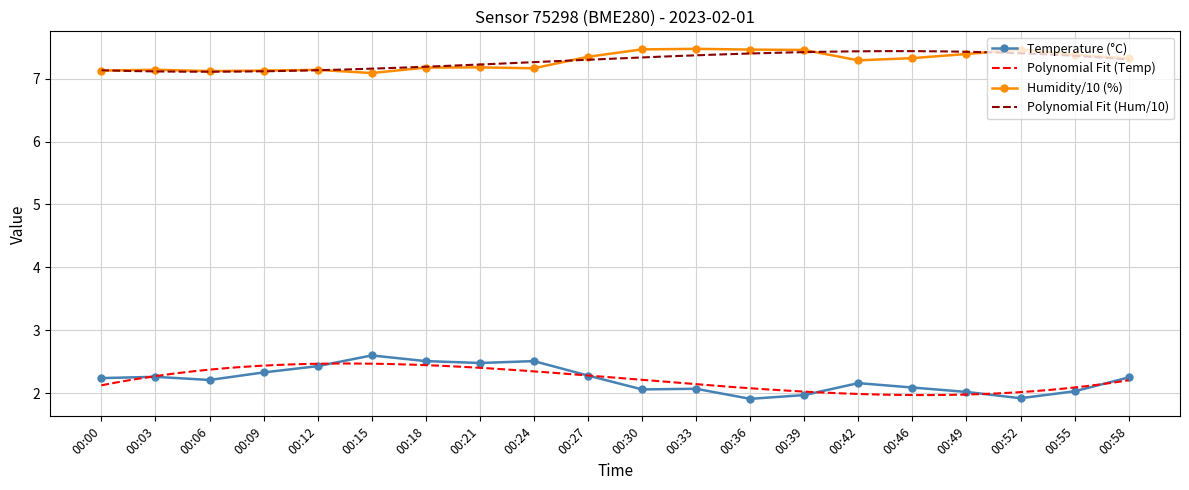

Reading left to right, what are all the values shown in this chart?

temperature: 2.2	2.3	2.2	2.3	2.4	2.6	2.5	2.5	2.5	2.3	2.1	2.1	1.9	2.0	2.2	2.1	2.0	1.9	2.0	2.2
humidity: 7.1	7.1	7.1	7.1	7.1	7.1	7.2	7.2	7.2	7.3	7.5	7.5	7.5	7.5	7.3	7.3	7.4	7.5	7.4	7.3